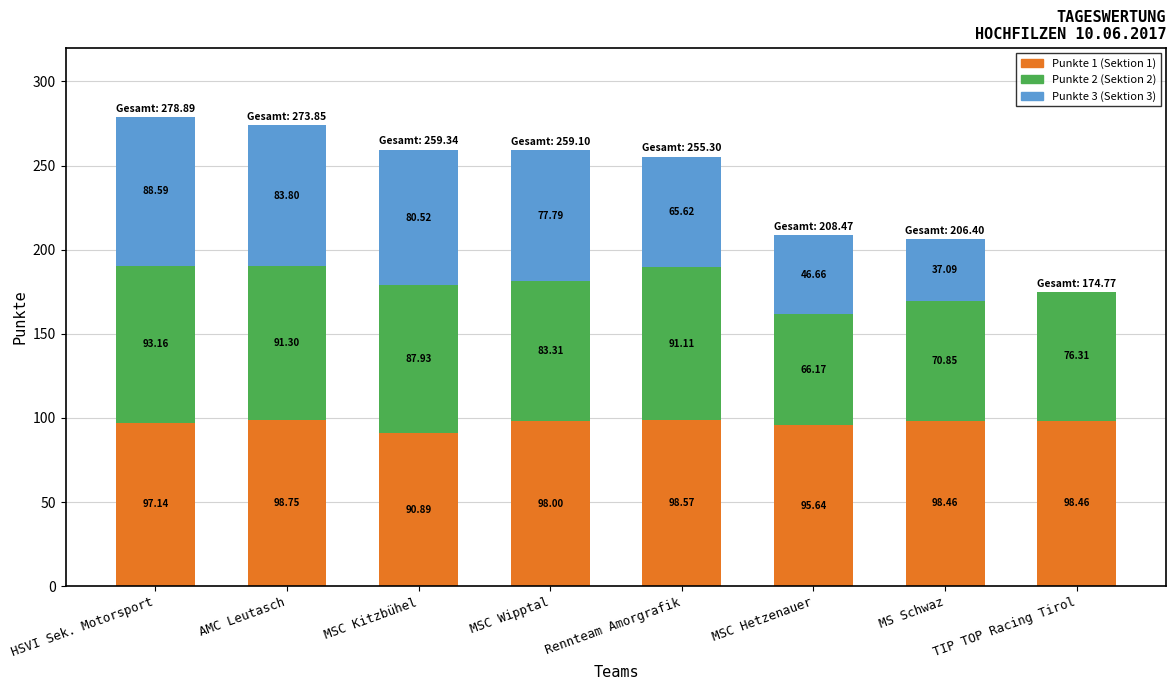

At which category is the sum across all series the highest?

HSVI Sek. Motorsport